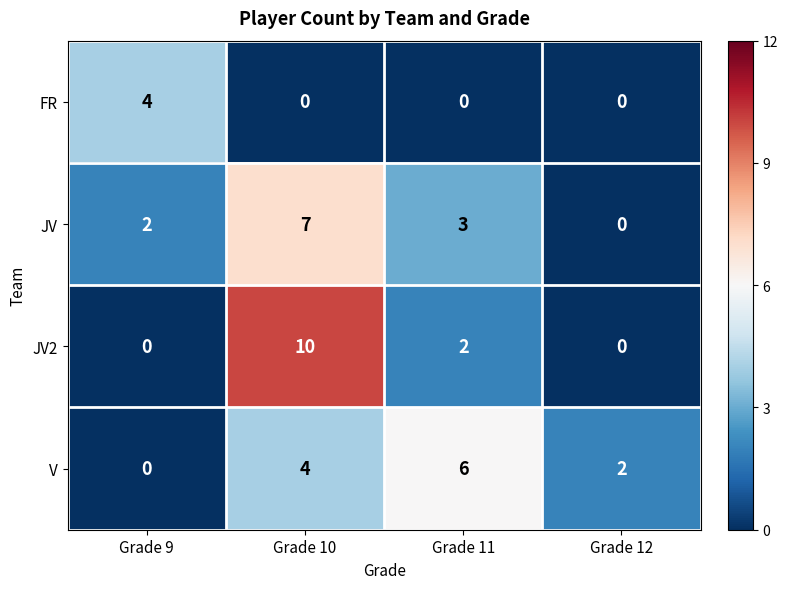

True or false: JV2 has a value of 15 at Grade 10.

False